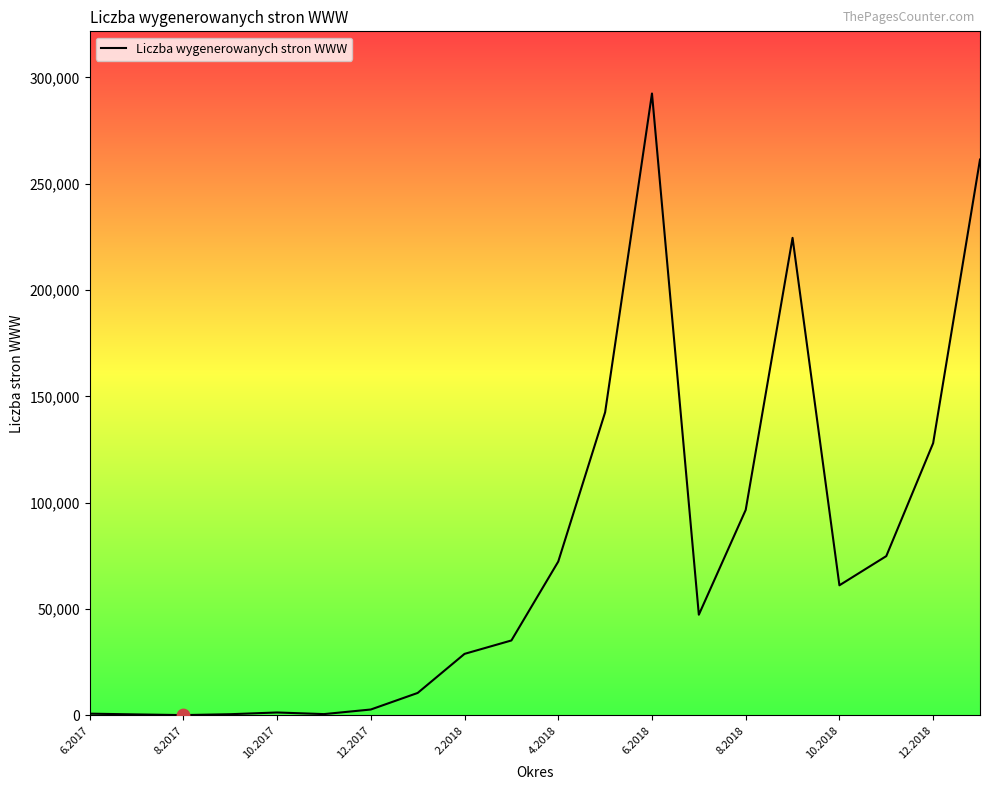

What is the maximum value shown in the chart?

292428